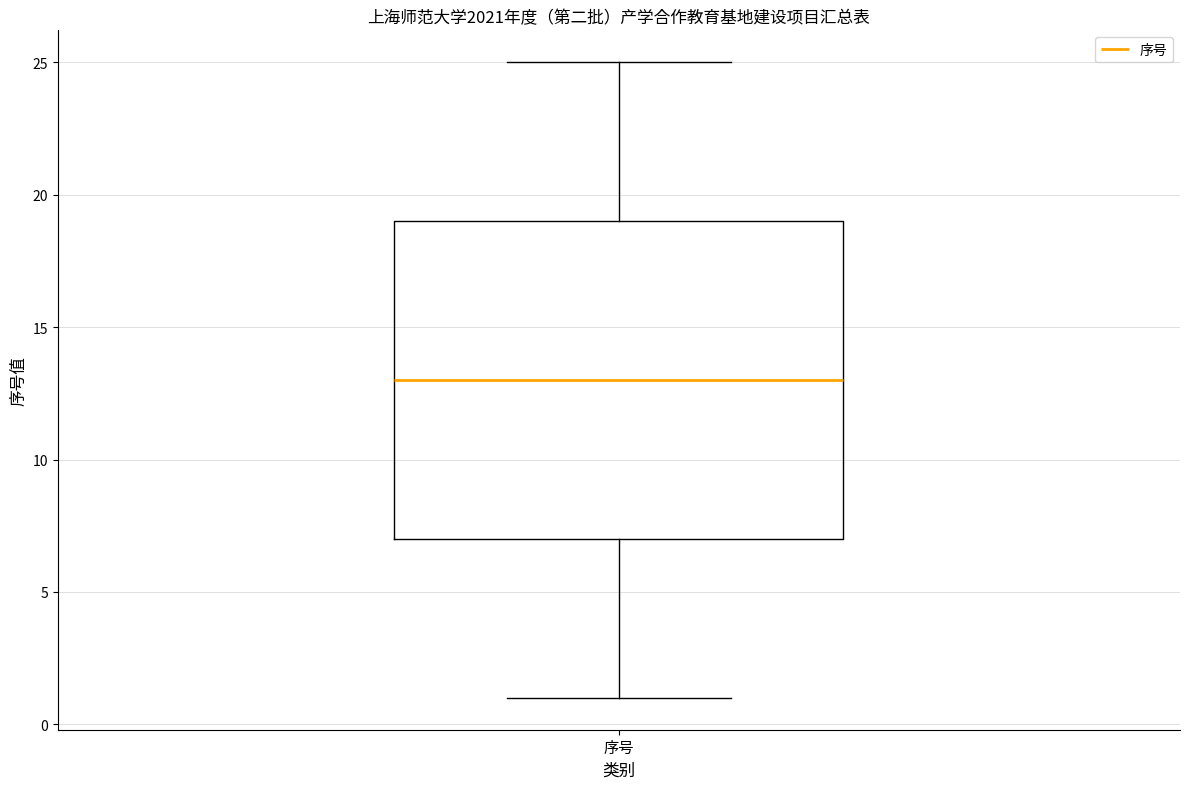

Read this box plot against the y-axis: the position of the median line, the range covered by the box, and the ends of both whiskers. The values are not printed on the chart, so give them approximately, as read against the axis.

median 13, box 7 to 19, whiskers 1 to 25